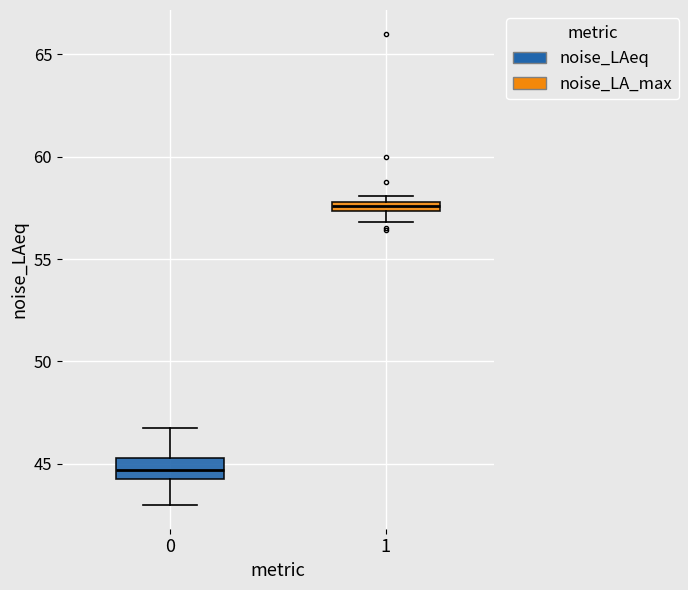

Which box's median line is the lowest?

0